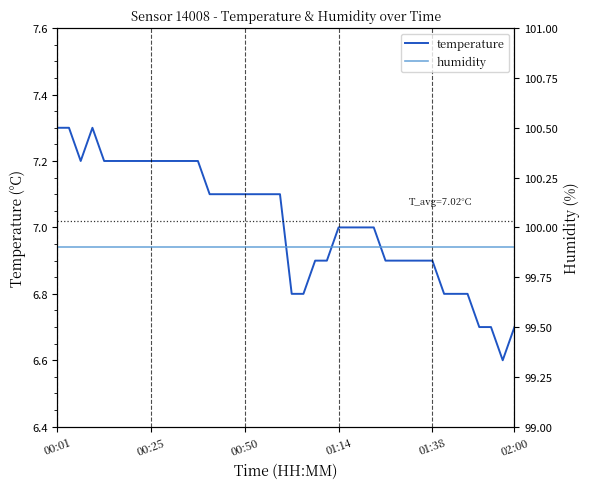

What is the smallest value displayed?

6.6